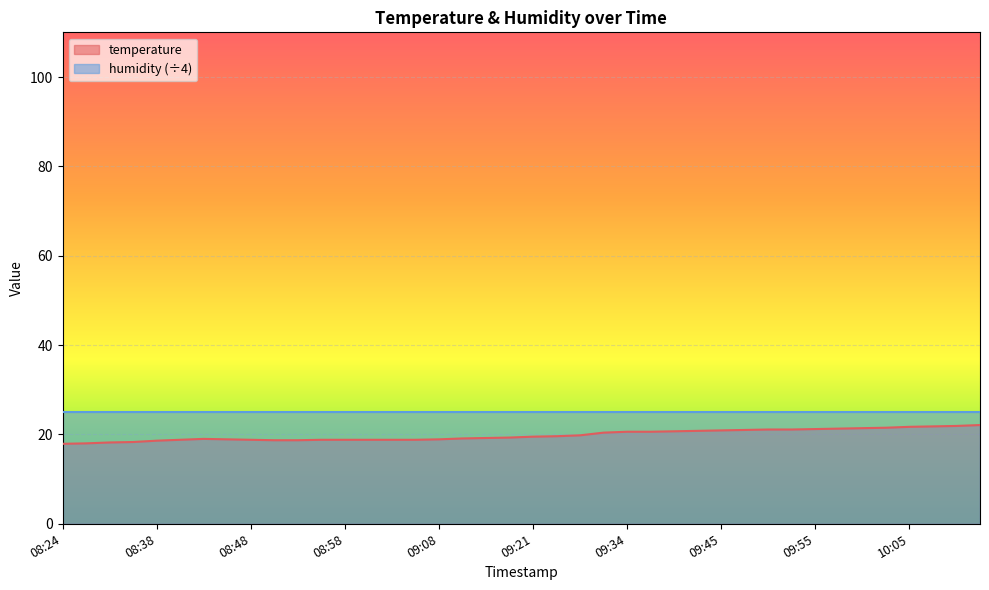

Which category has the lowest value across all series?

08:24